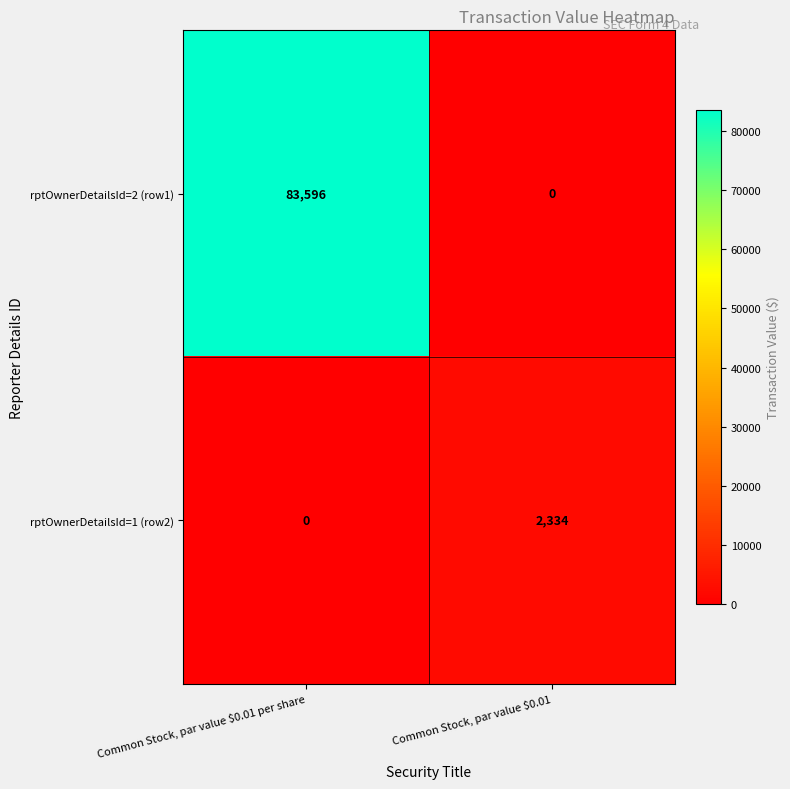

Which series changed the most between Common Stock, par value $0.01 per share and Common Stock, par value $0.01?

rptOwnerDetailsId=2 (row1)